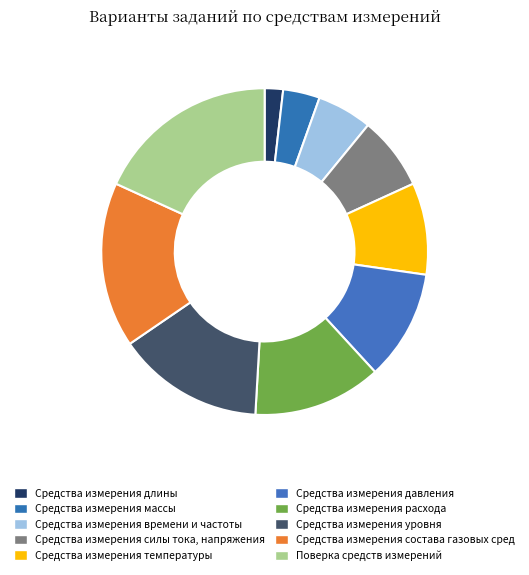

Does Средства измерения состава газовых сред account for over 50% of the chart?

No